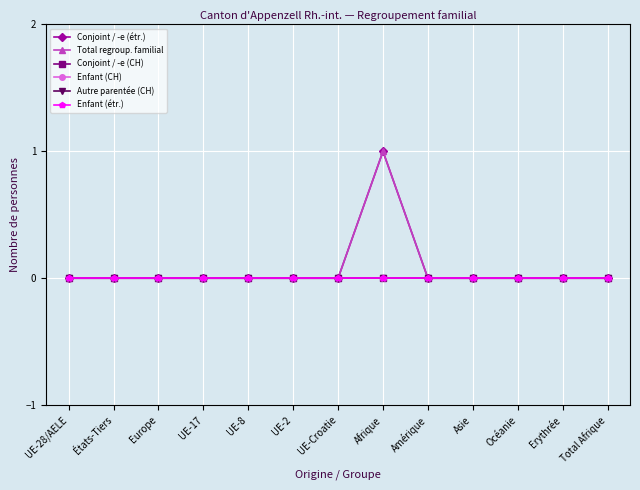

How many lines are shown in the chart?

6